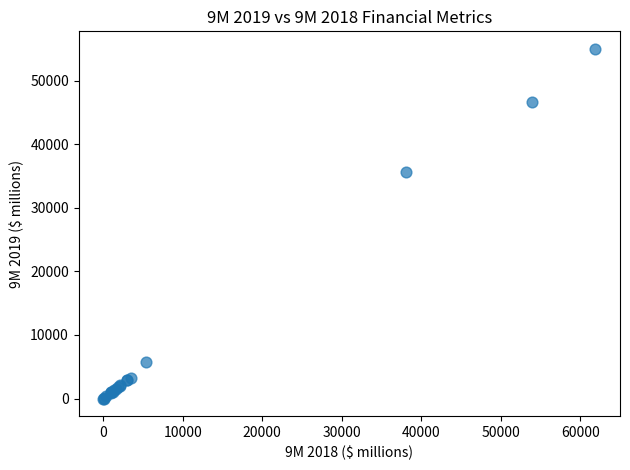

What Y value in the scatter plot is closest to 27500?

35692